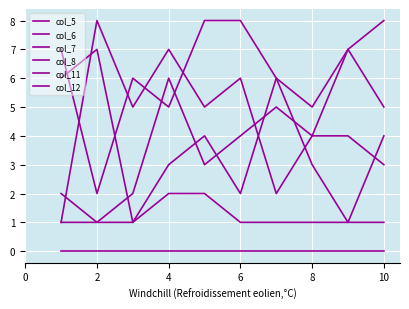

What is the label of the 5th point from the left?

8